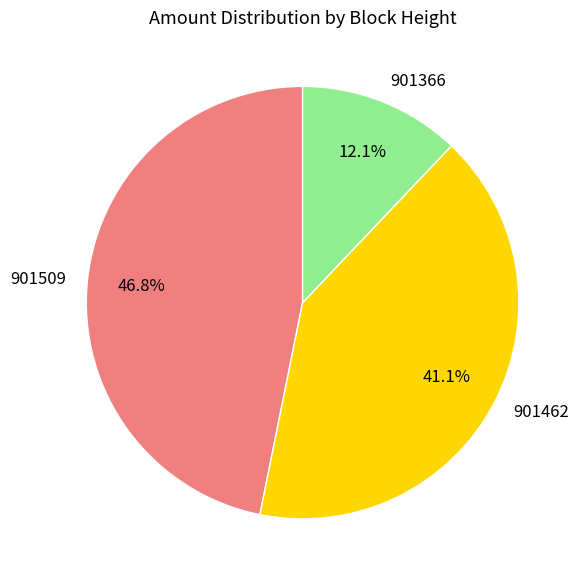

Is there any slice that represents more than half of the pie?

No